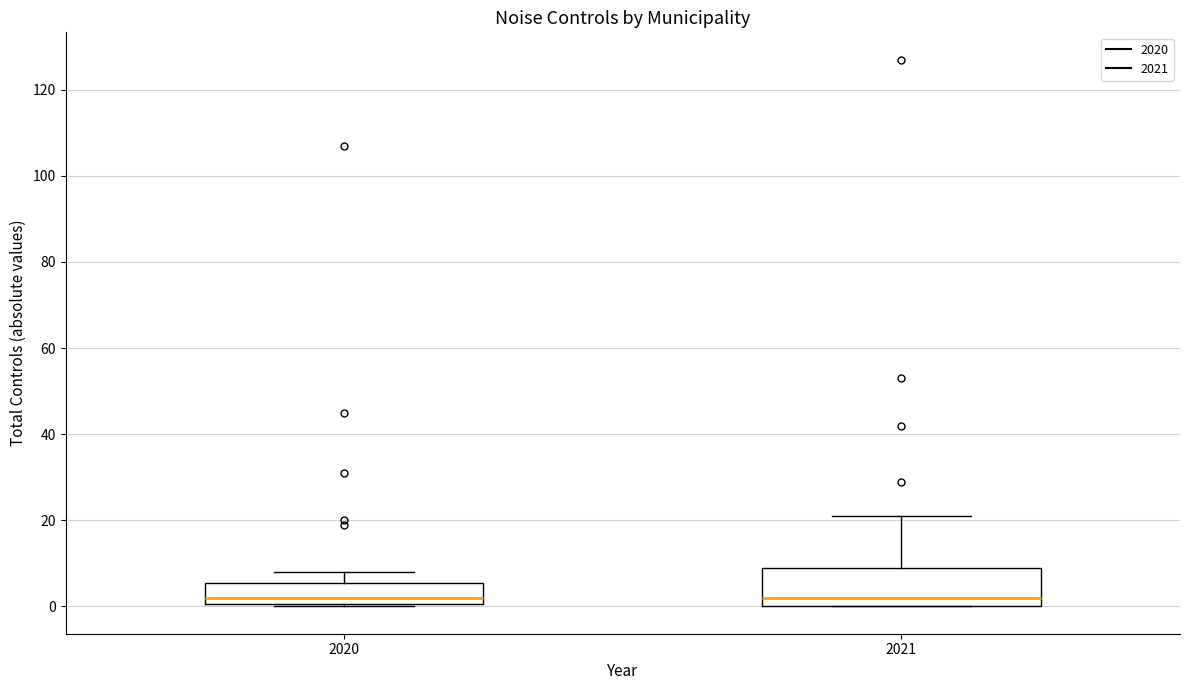

Comparing the boxes themselves (not the whiskers), which one is the tallest?

2021